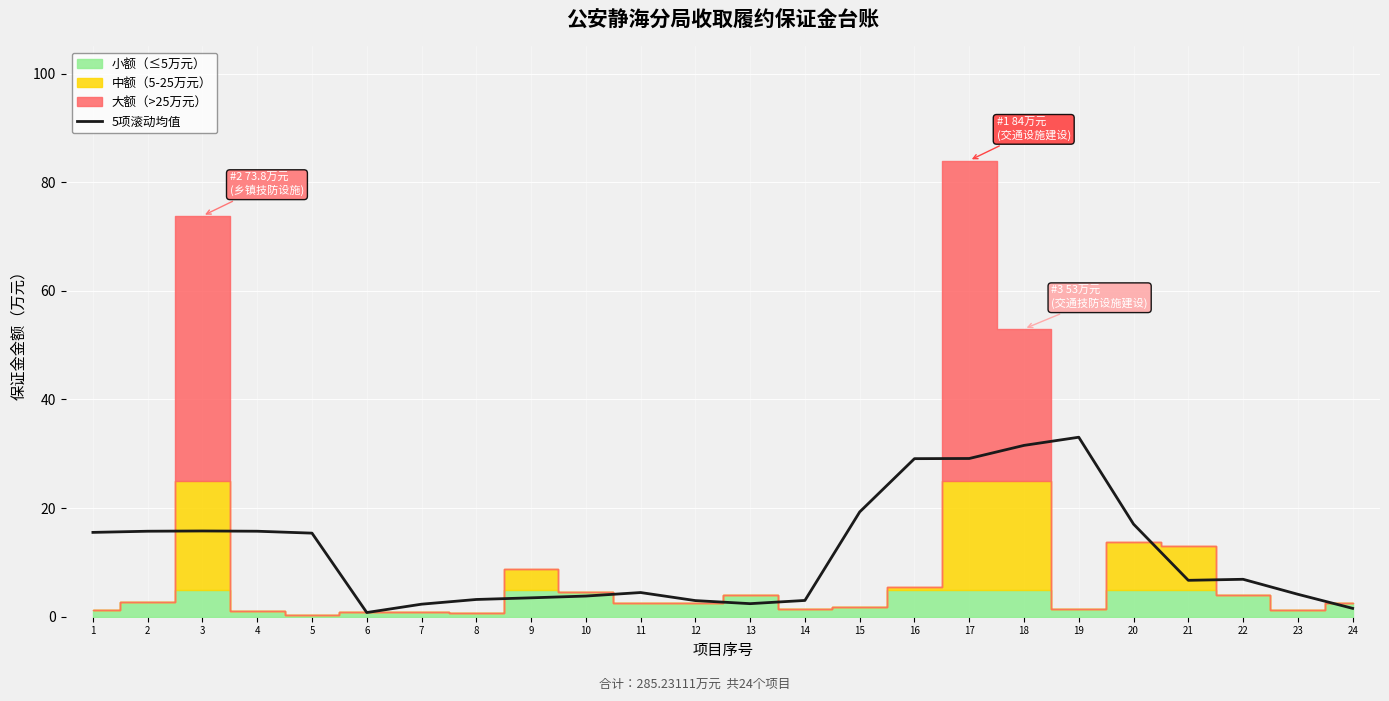

What is the maximum value for 5项滚动均值?

33.0